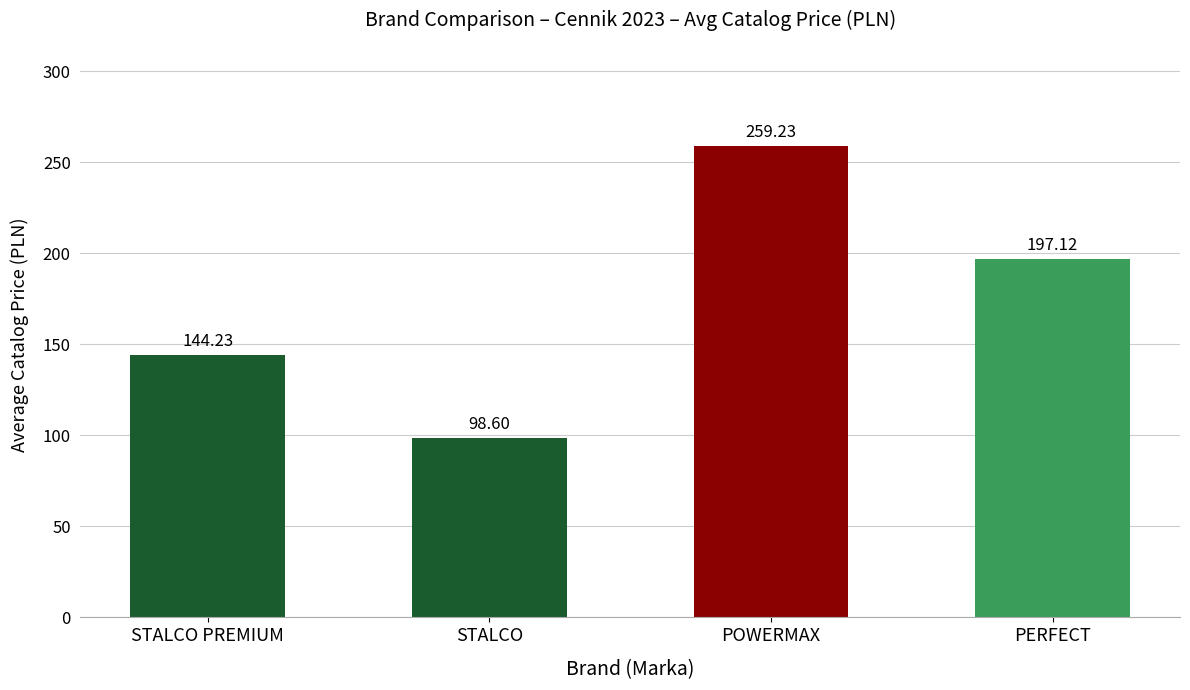

What is the sum of all values?

699.2